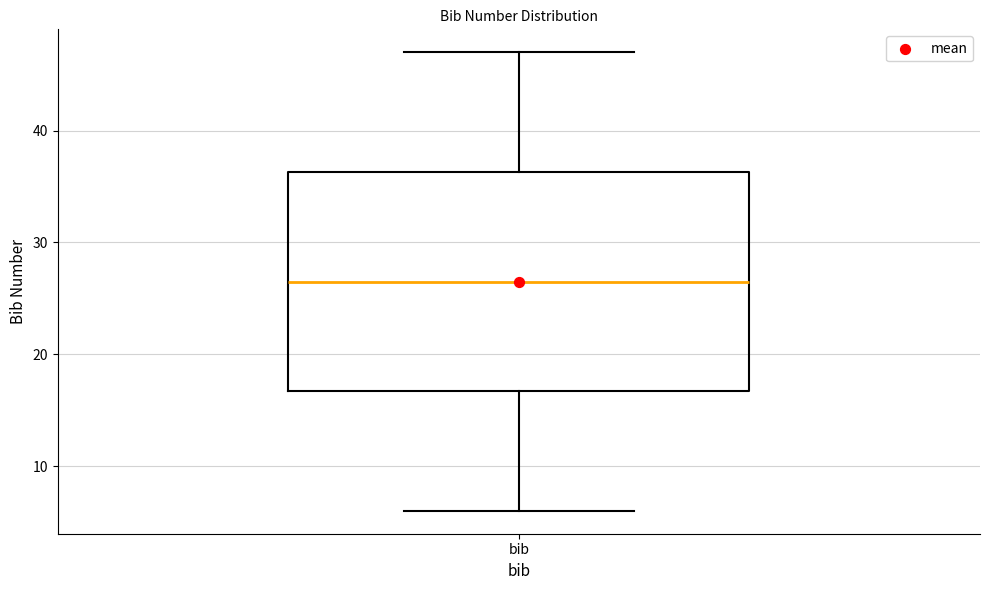

Where does the lower whisker of the box for bib end on the y-axis? The values are not printed on the chart, so give them approximately, as read against the axis.

6